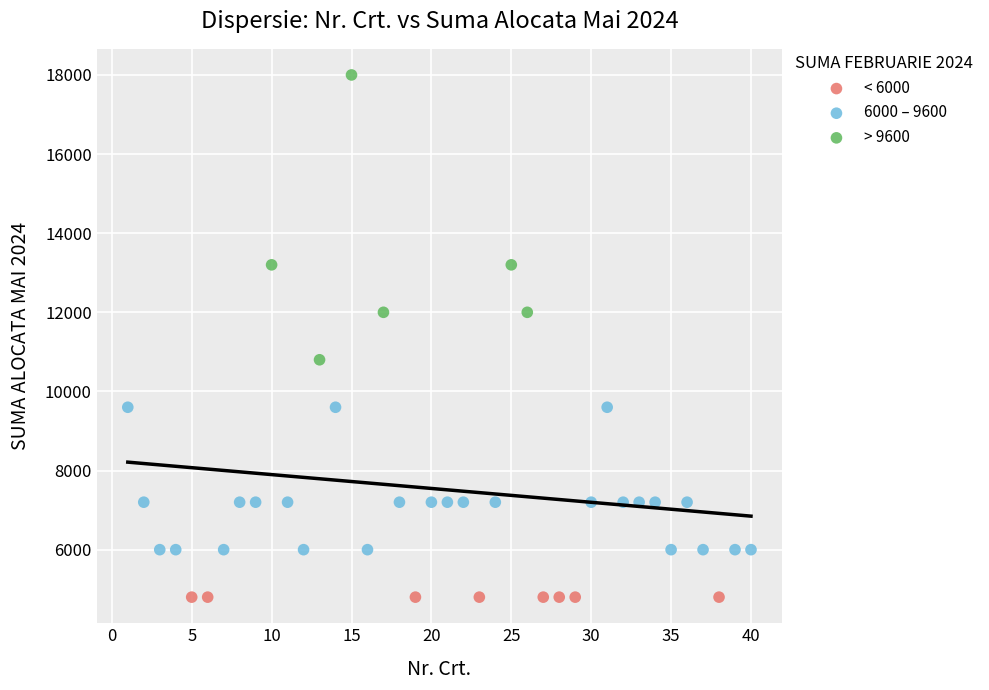

Which series reaches the minimum Y coordinate?

< 6000